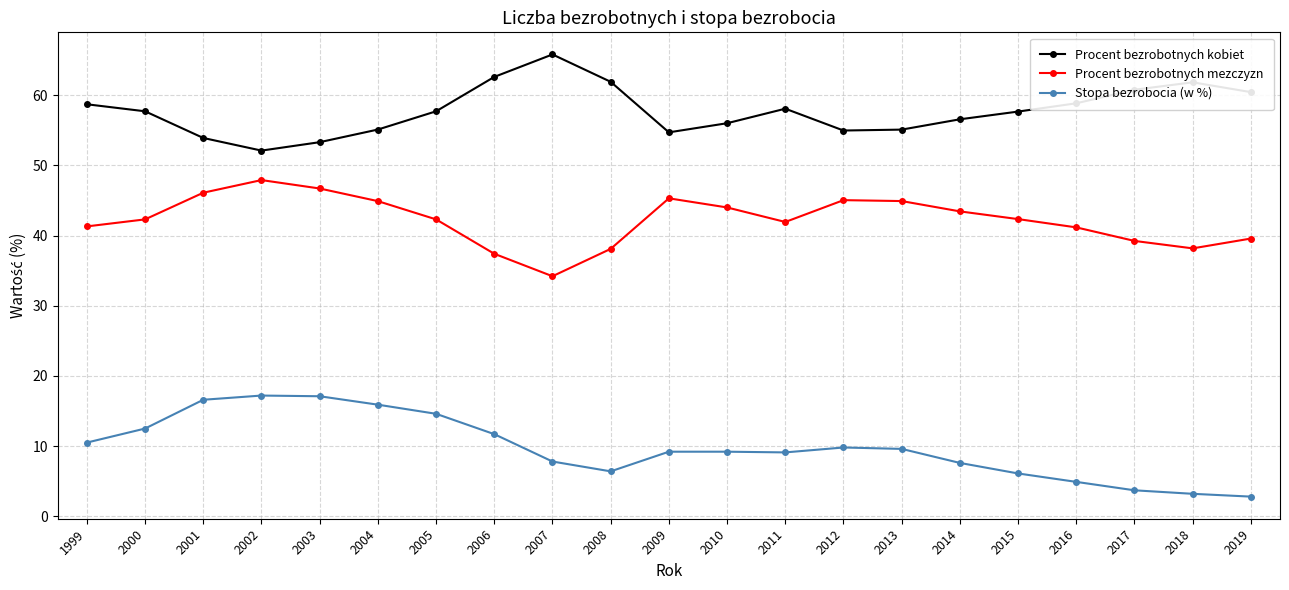

What is the spread (max minus min) of values at 2003?

36.2